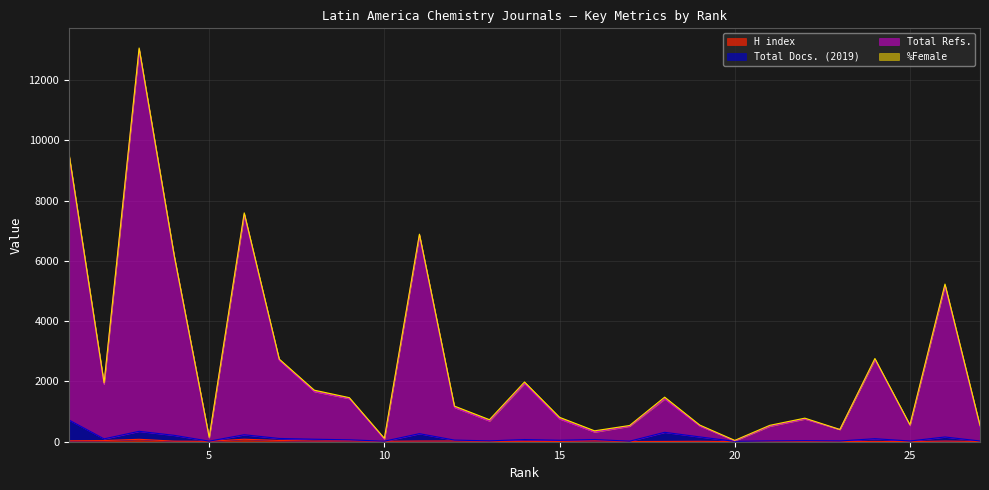

The H index series shows 49 at 16. True or false?

False